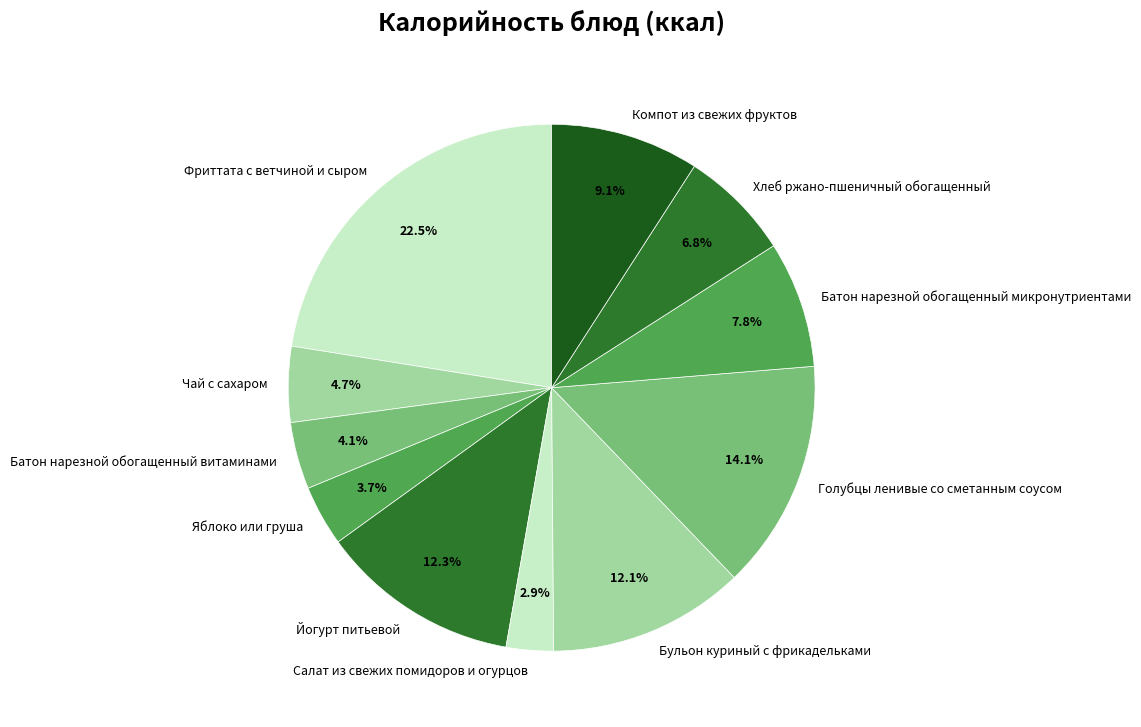

Does Голубцы ленивые со сметанным соусом account for over 50% of the chart?

No